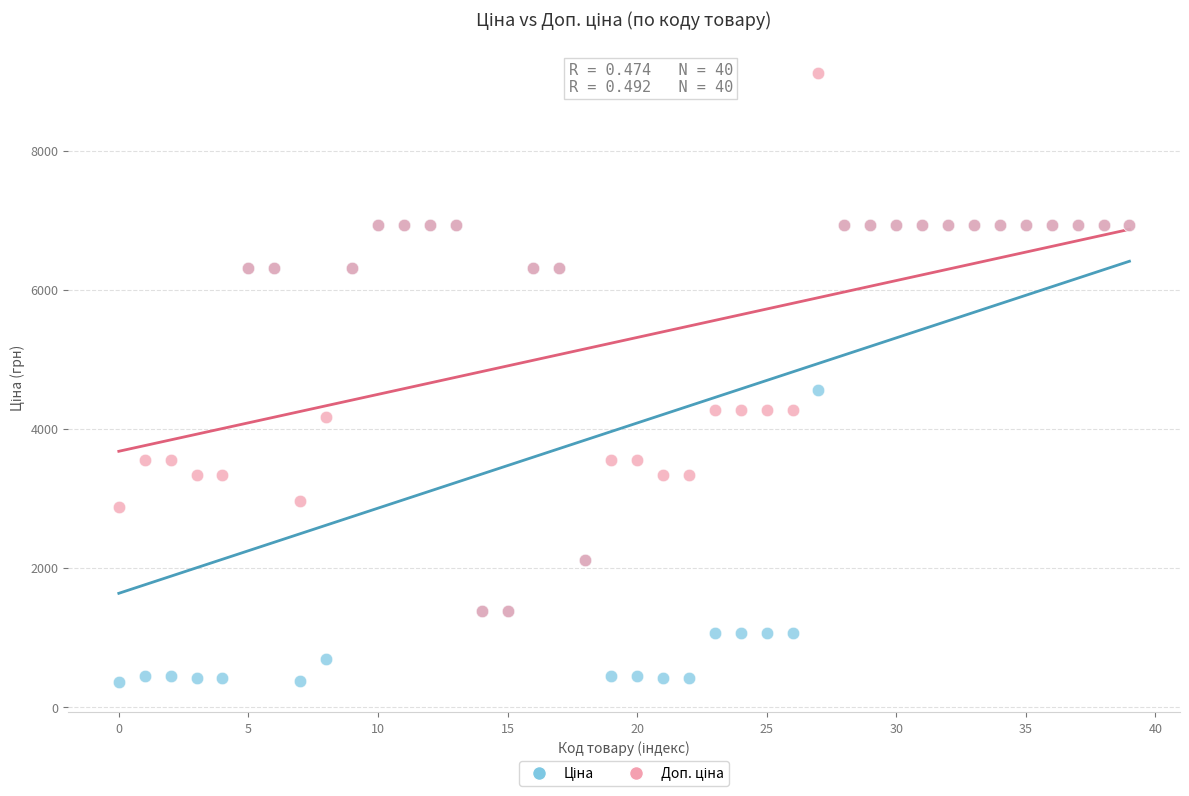

Across all series, what Y value is closest to 4741?

4561.9